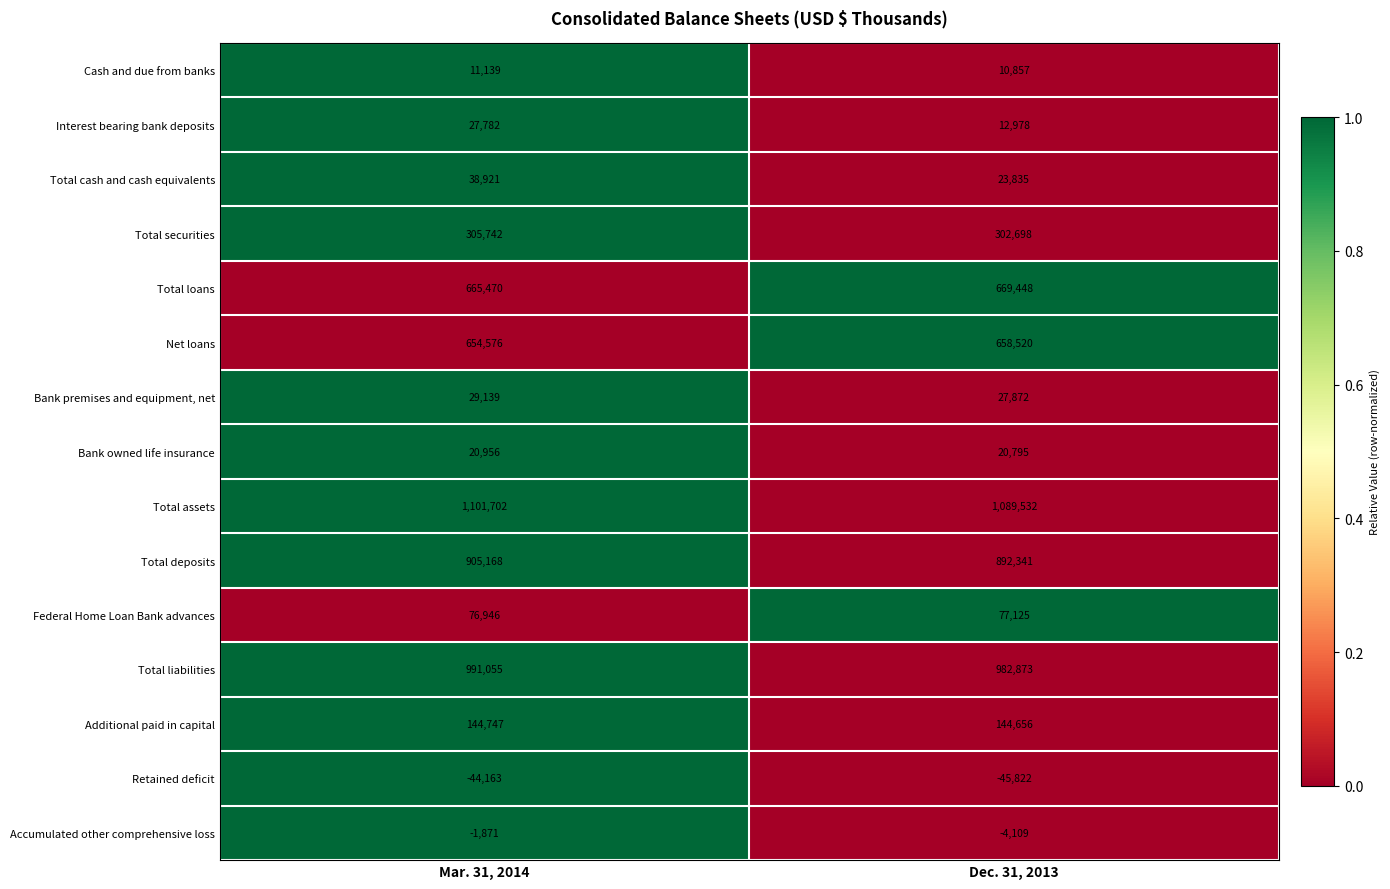

Which series has the largest range (max minus min)?

Total cash and cash equivalents